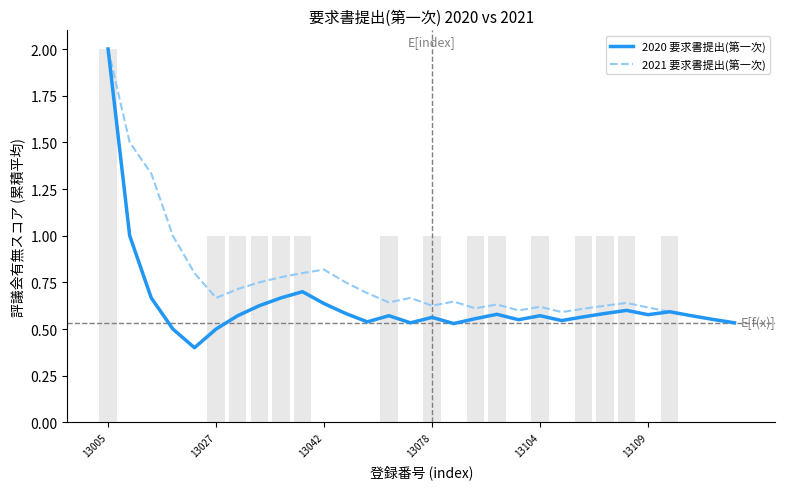

What is the difference between the maximum and minimum values in the 2020 要求書提出(第一次) series?

1.6